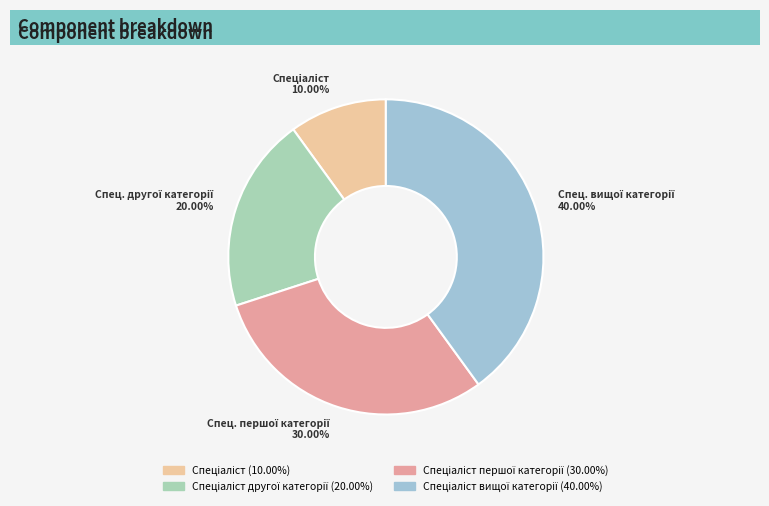

Is there a majority slice in this chart?

No